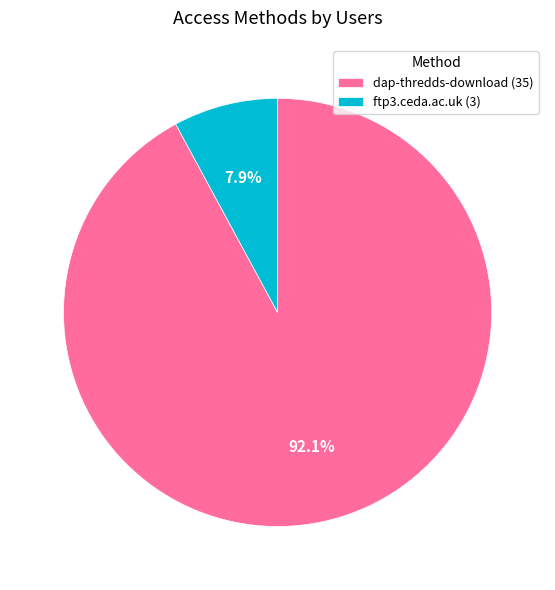

To the nearest percent, what percentage of the pie is dap-thredds-download?

92%